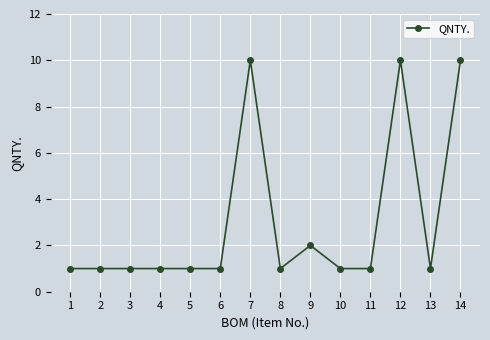

What is the difference between the second highest and second lowest values?

9